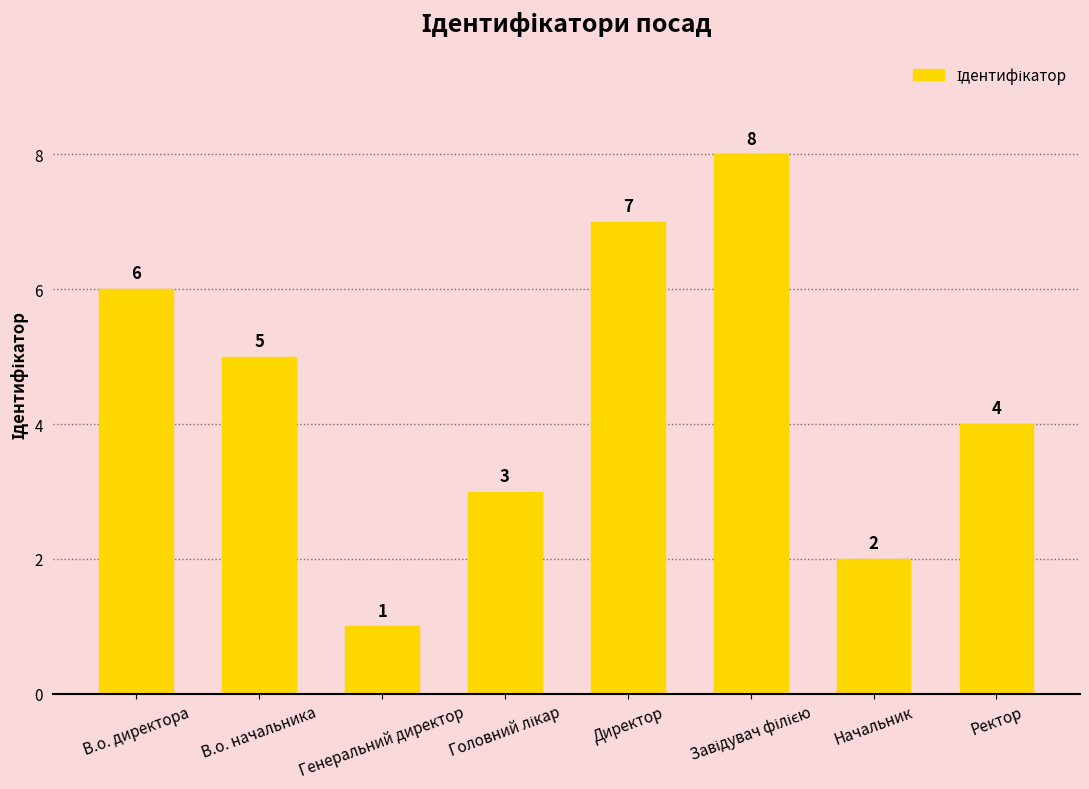

How many series are shown in this chart?

1